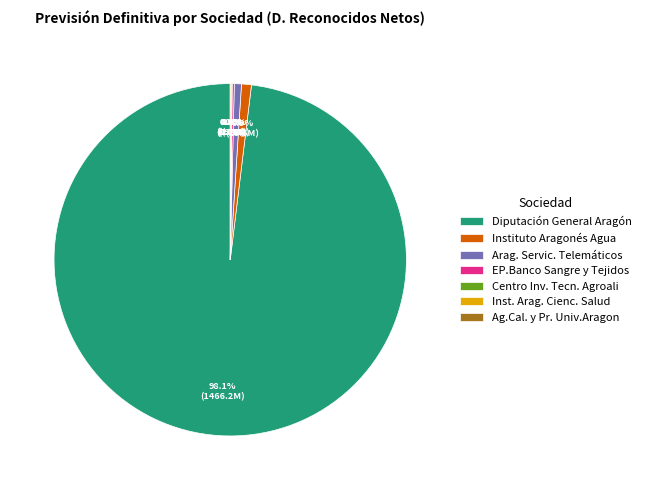

Which category accounts for the majority?

Diputación General Aragón